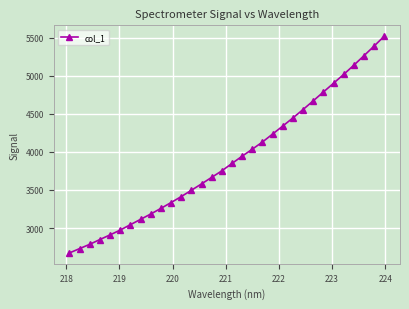

What is the difference between the maximum and second lowest values?

2788.1